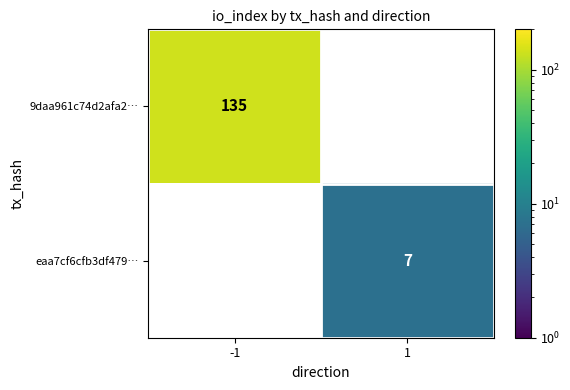

At which category does the chart reach its peak across all series?

-1